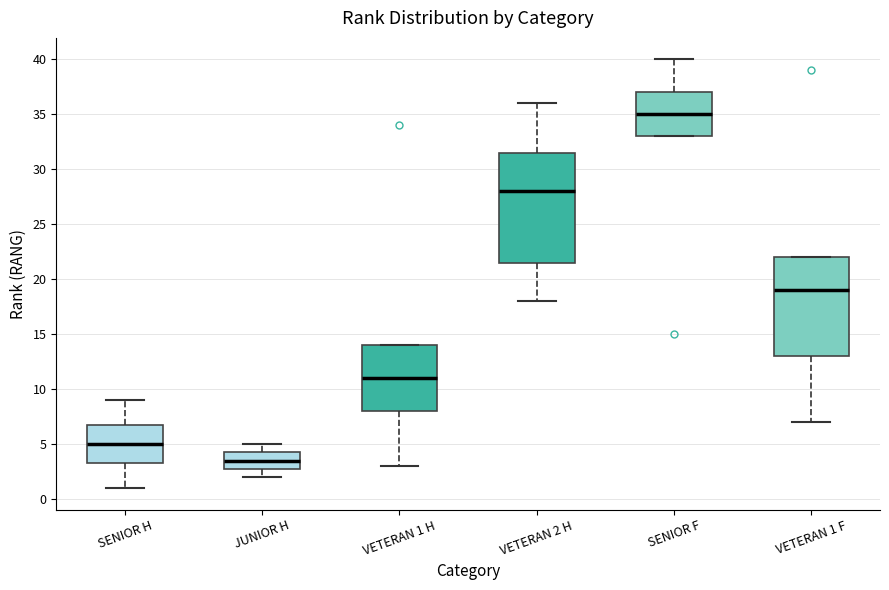

Reading left to right, transcribe this box plot: for each box, give where its median line is, the range the box spans, and where its two whiskers end, as read against the y-axis. The values are not printed on the chart, so give them approximately, as read against the axis.

SENIOR H: median 5.0, box 3.5 to 7.0, whiskers 1.0 to 9.0
JUNIOR H: median 3.5, box 3.0 to 4.5, whiskers 2.0 to 5.0
VETERAN 1 H: median 11.0, box 8.0 to 14.0, whiskers 3.0 to 14.0
VETERAN 2 H: median 28.0, box 21.5 to 31.5, whiskers 18.0 to 36.0
SENIOR F: median 35.0, box 33.0 to 37.0, whiskers 33.0 to 40.0
VETERAN 1 F: median 19.0, box 13.0 to 22.0, whiskers 7.0 to 22.0